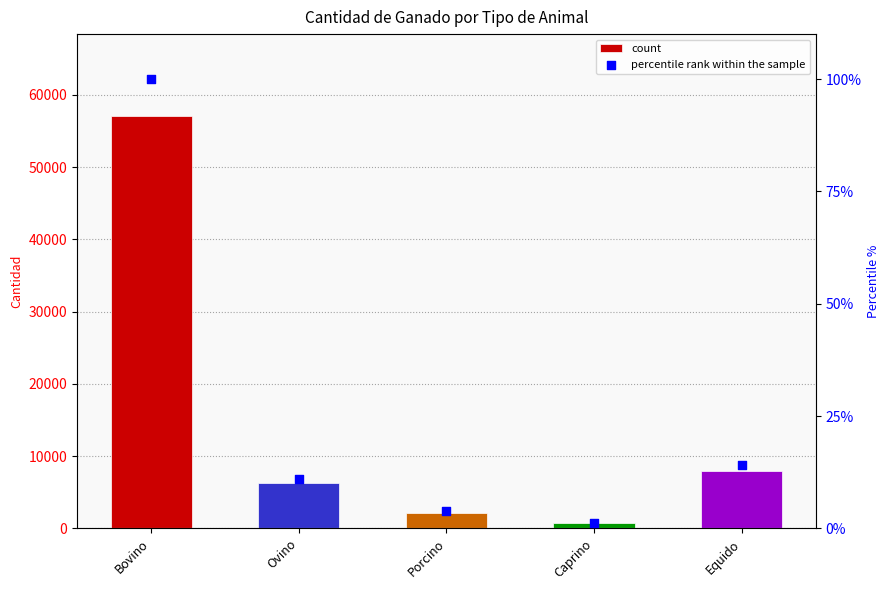

Which series contains the lowest Y value?

percentile rank within the sample